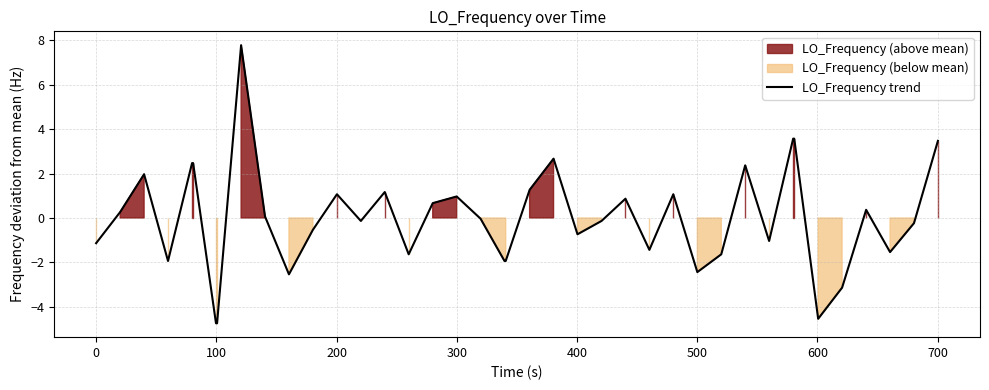

How many data points does each series have?

40